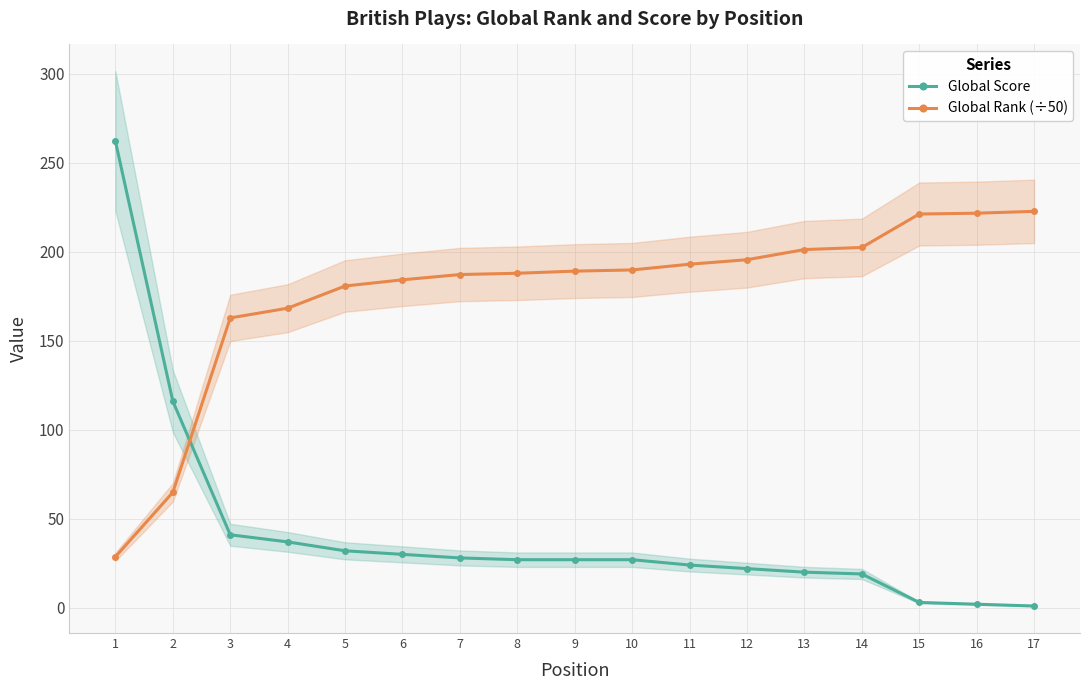

Rank the series at 7 from highest to lowest value.

Global Rank (÷50), Global Score